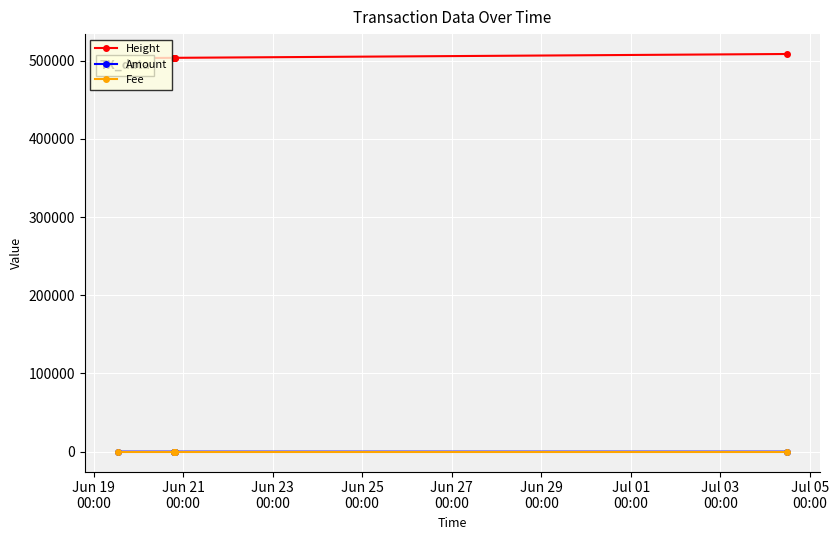

True or false: Amount and Height intersect in this chart.

False